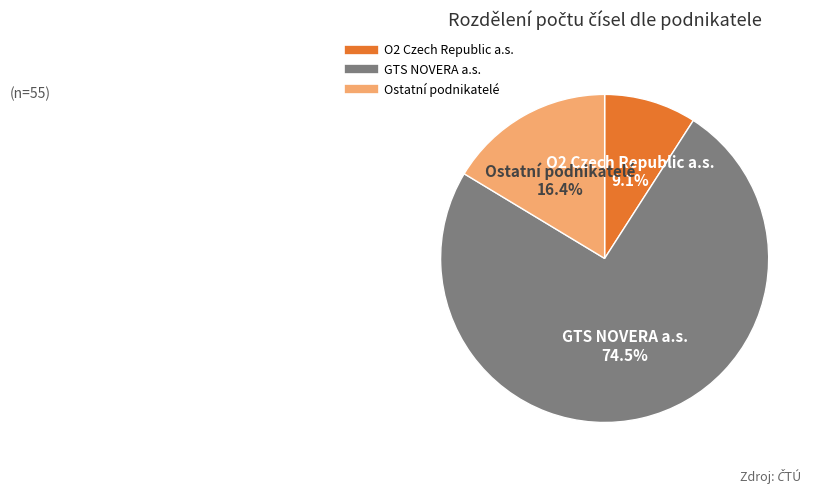

Does any single category account for the majority?

Yes